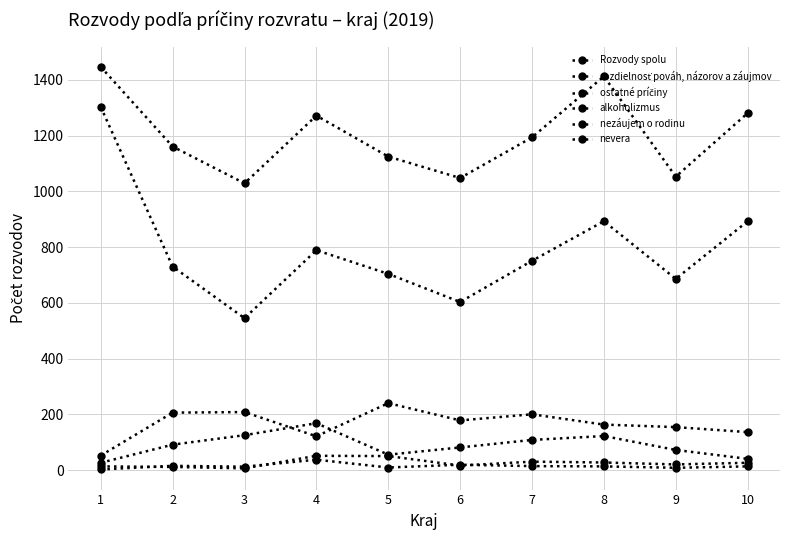

How many lines are shown in the chart?

6